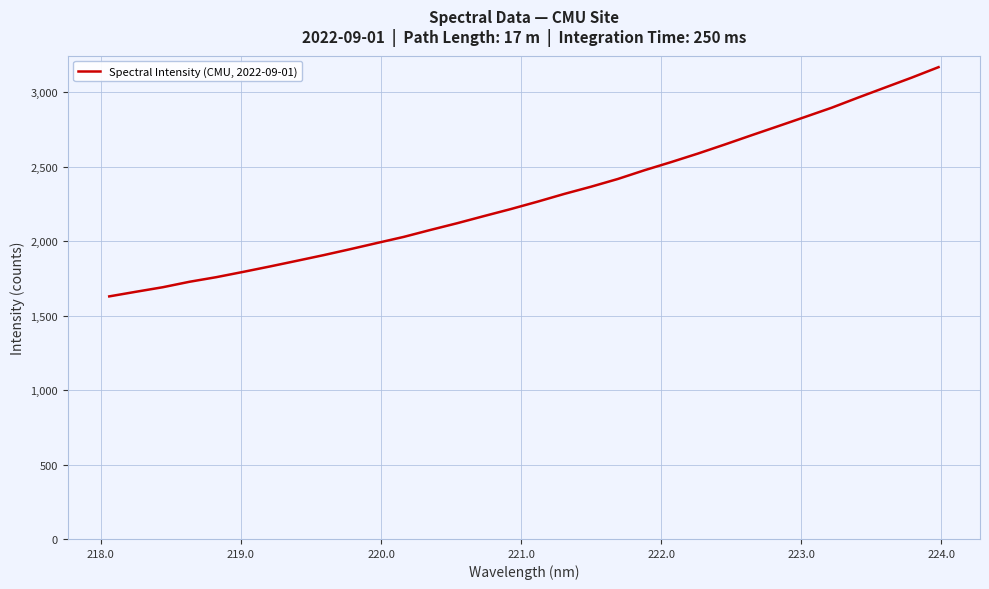

What is the difference between the maximum and minimum values?

1539.1